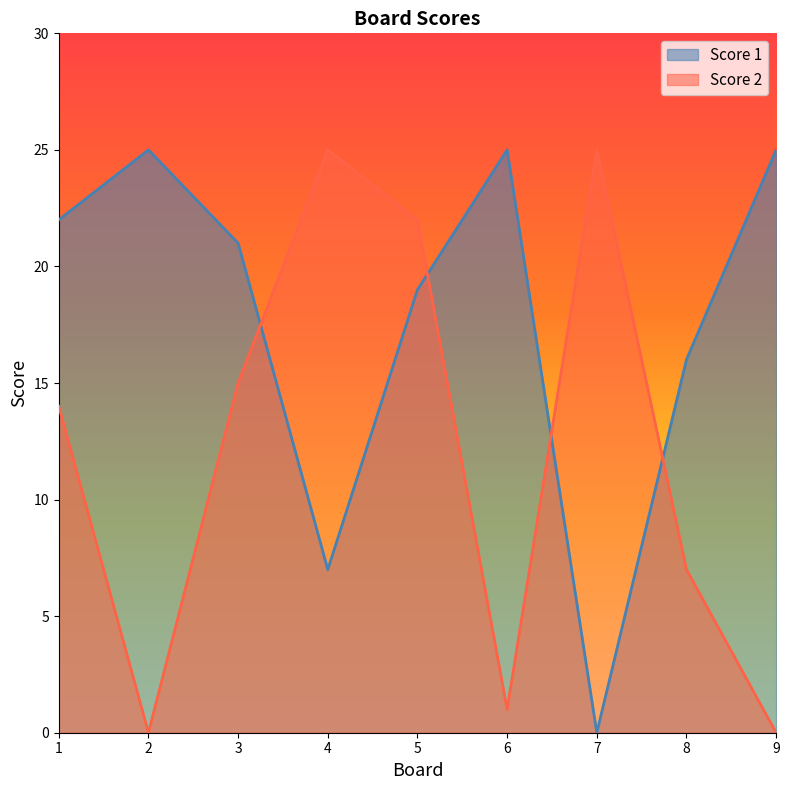

How many lines are shown in the chart?

2